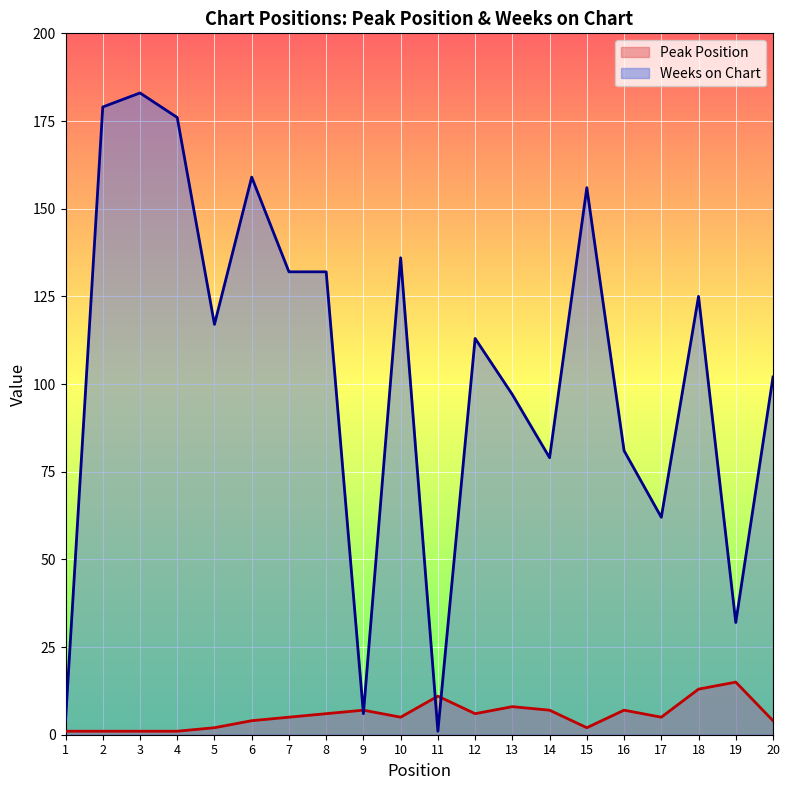

What are all the series names shown in the legend?

Peak Position, Weeks on Chart